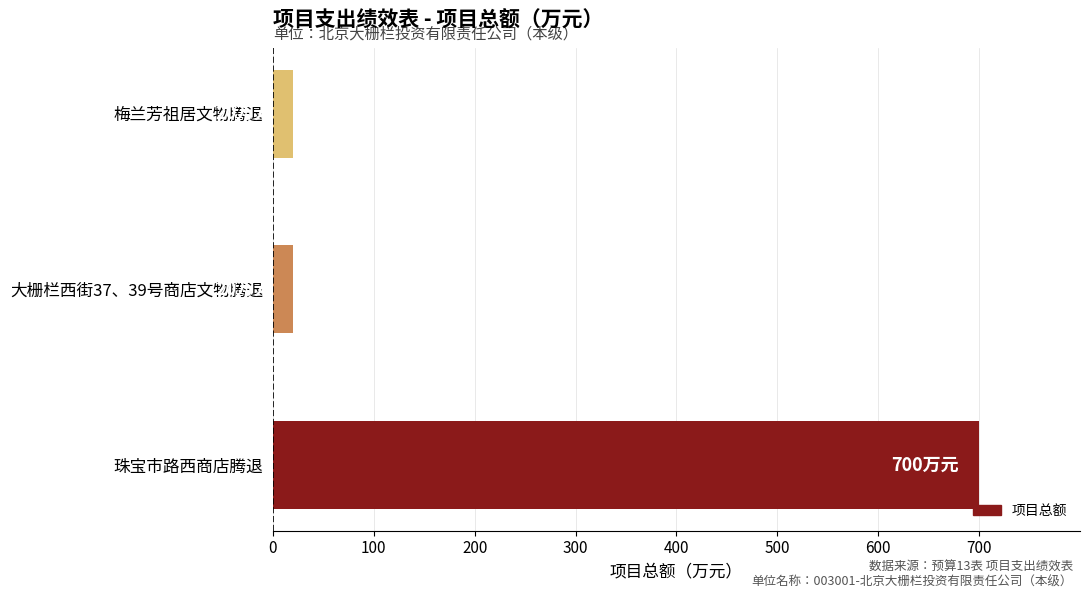

The chart shows a value of 20 at 大栅栏西街37、39号商店文物腾退. True or false?

True